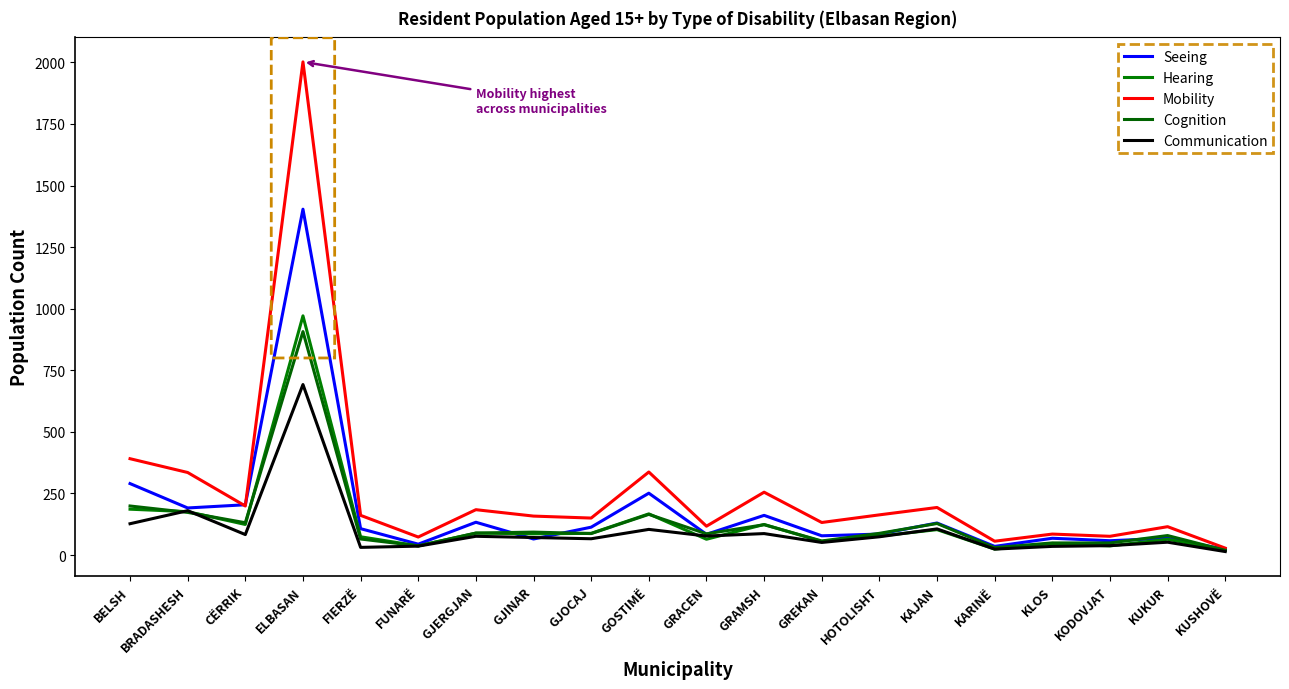

What is the label of the 10th point from the left?

GOSTIMË